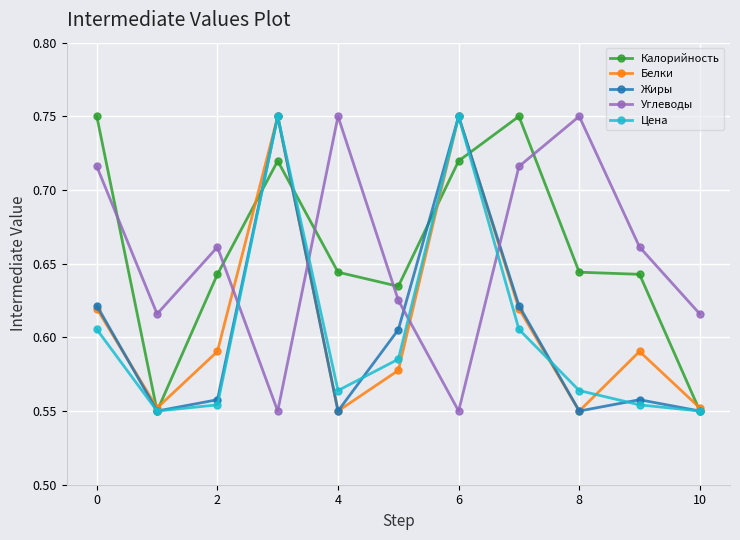

At how many categories does at least one series exceed 0?

11